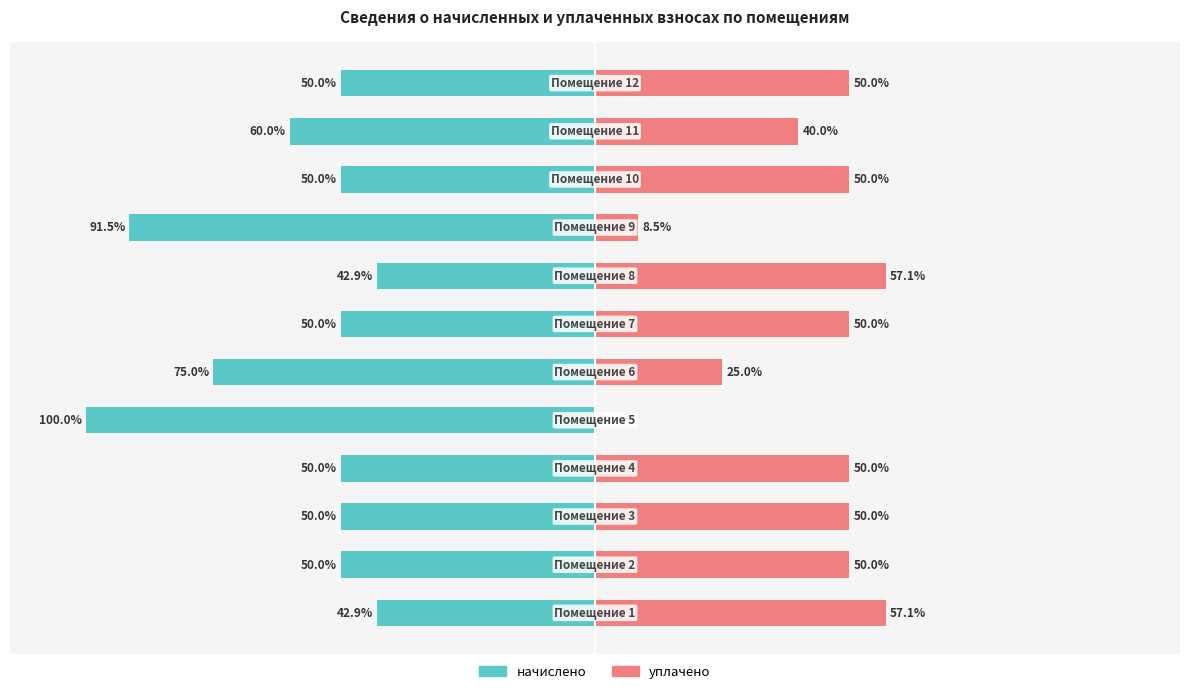

Reading left to right, what are all the values shown in this chart?

начислено: -42.9	-50.0	-50.0	-50.0	-100.0	-75.0	-50.0	-42.9	-91.5	-50.0	-60.0	-50.0
уплачено: 57.1	50.0	50.0	50.0	0.0	25.0	50.0	57.1	8.5	50.0	40.0	50.0